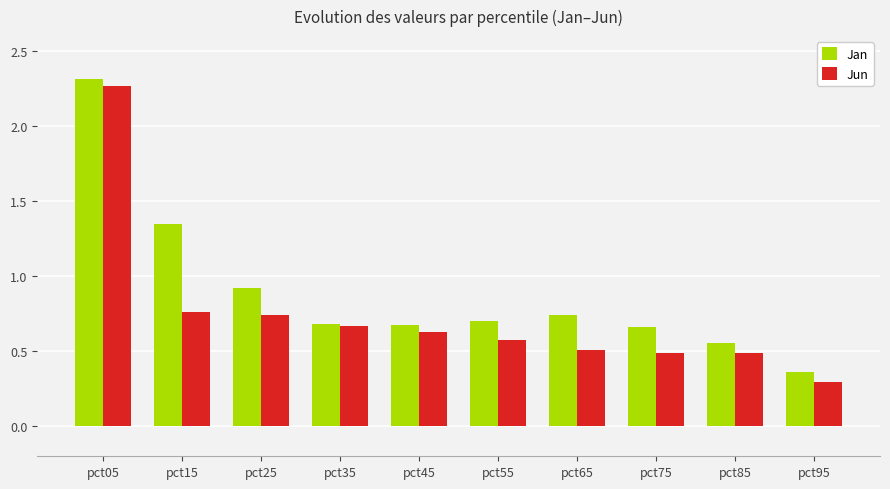

How many groups of bars are there?

10